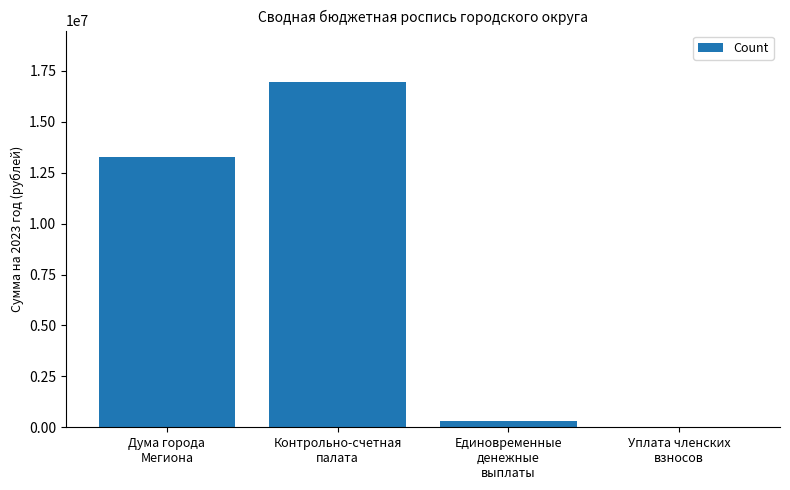

What is the greatest value displayed?

16942416